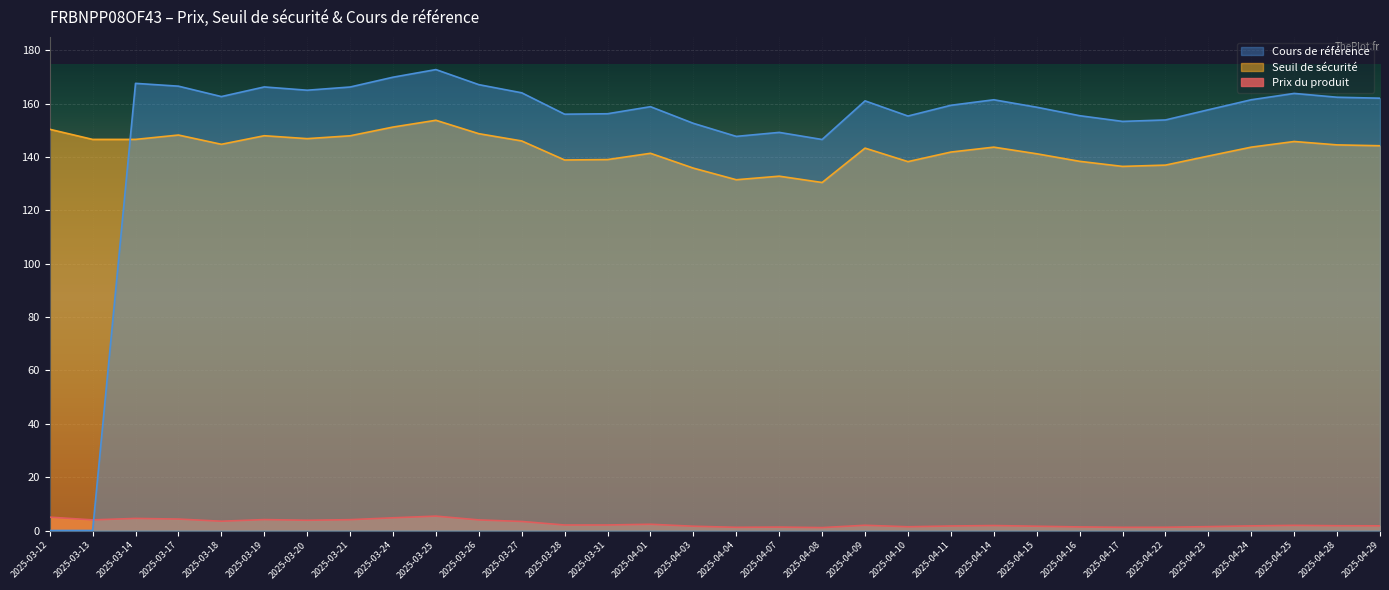

True or false: Prix du produit and Cours de référence cross at least once.

True